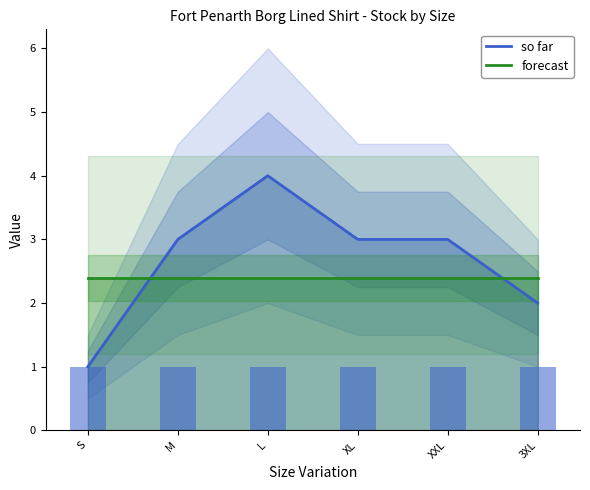

The value of so far at XXL is 3.0. True or false?

True